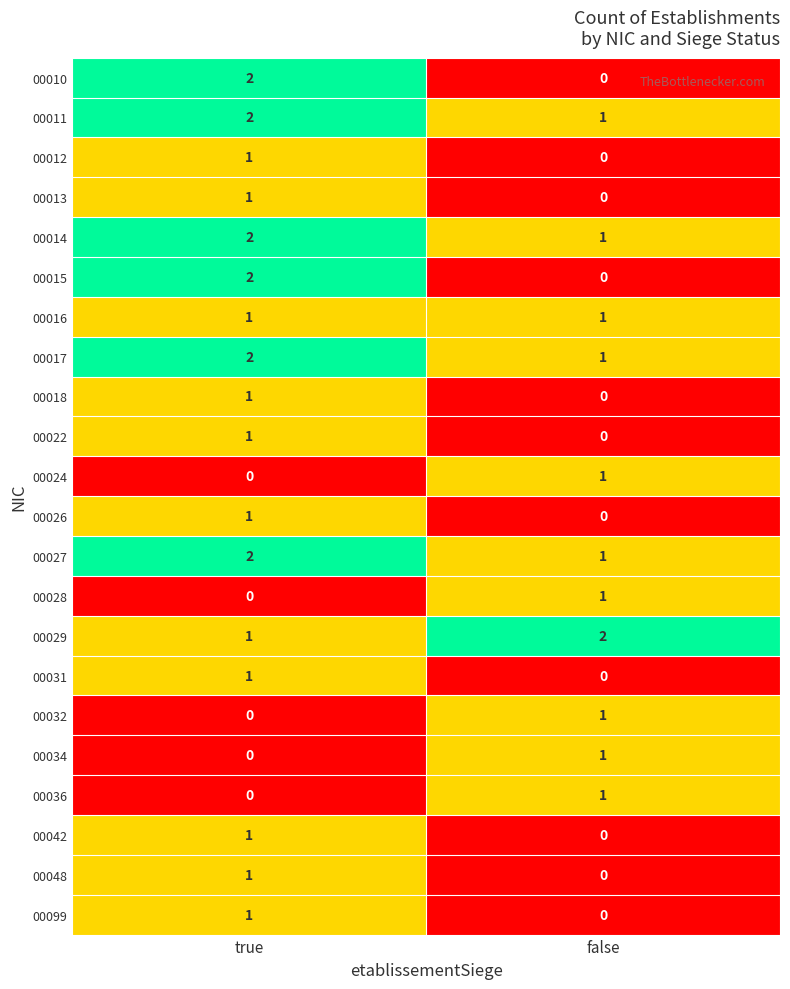

Is it true that 00011 equals 1 at false?

True